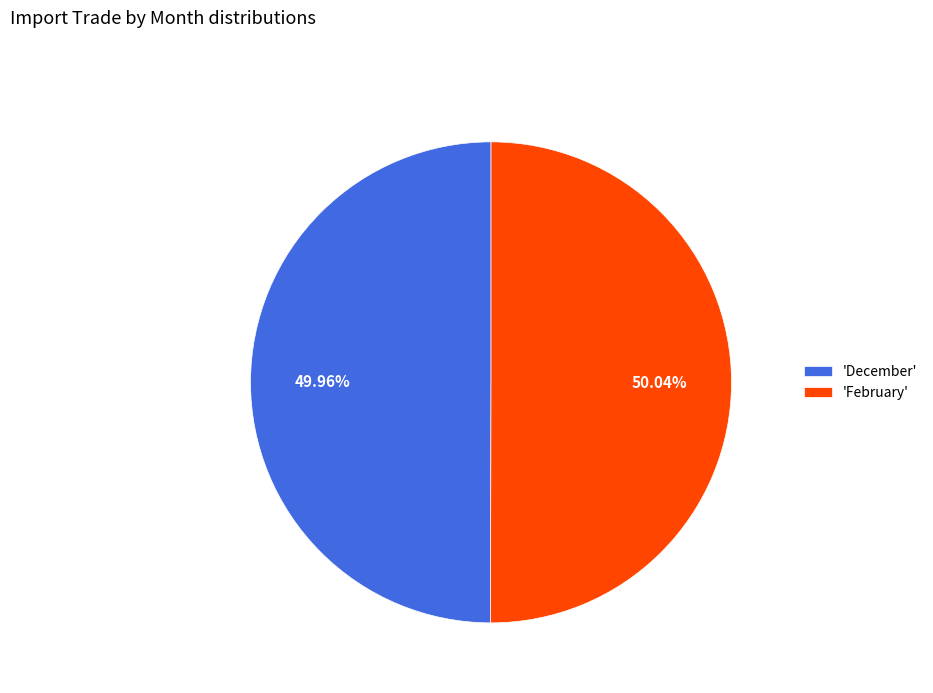

Combined, do 'December' and 'February' account for over 50%?

Yes